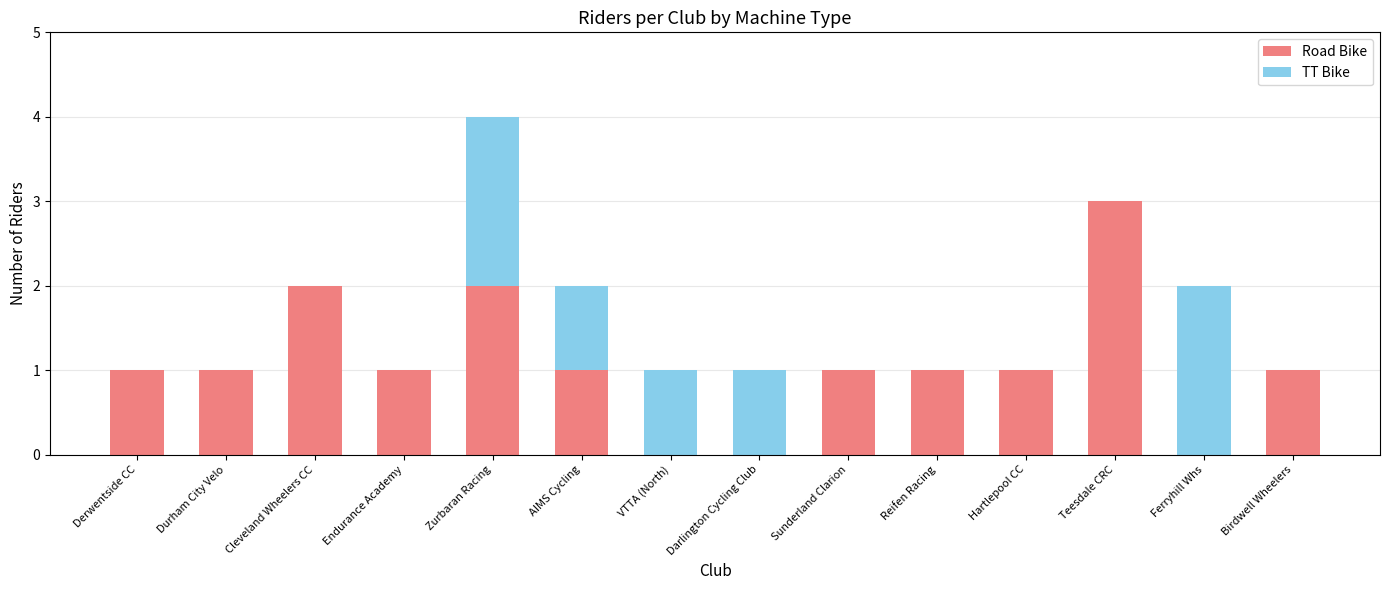

What is the maximum value for Road Bike?

3